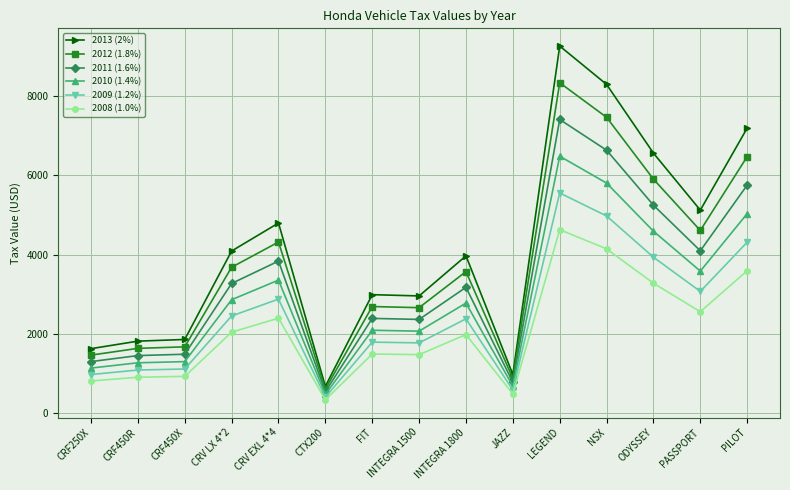

Is it true that 2008 (1.0%) equals 1479.2 at INTEGRA 1500?

True